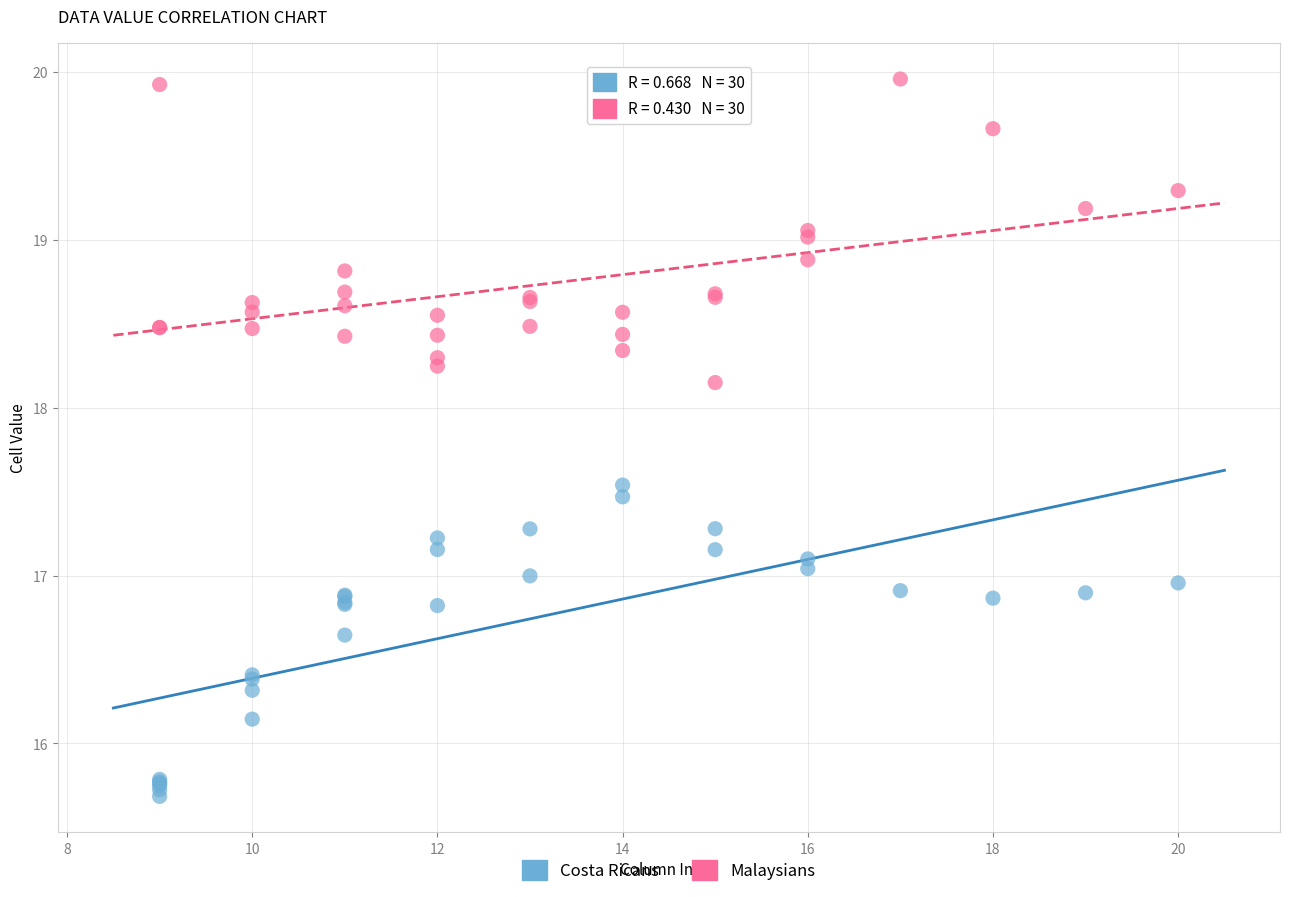

Which series contains the lowest Y value?

Costa Ricans